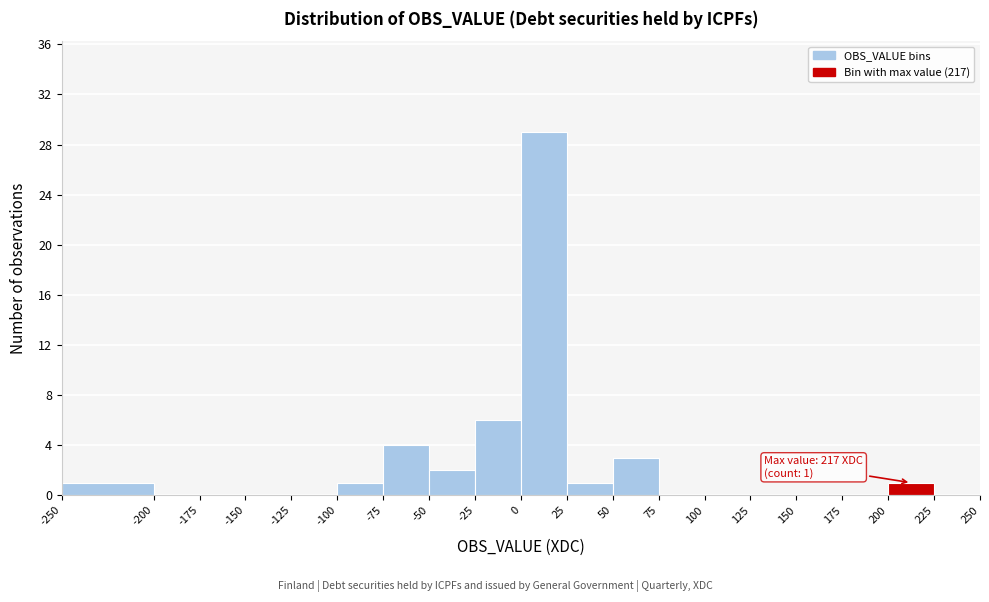

Over which range of the x-axis is the bar tallest?

0 to 25